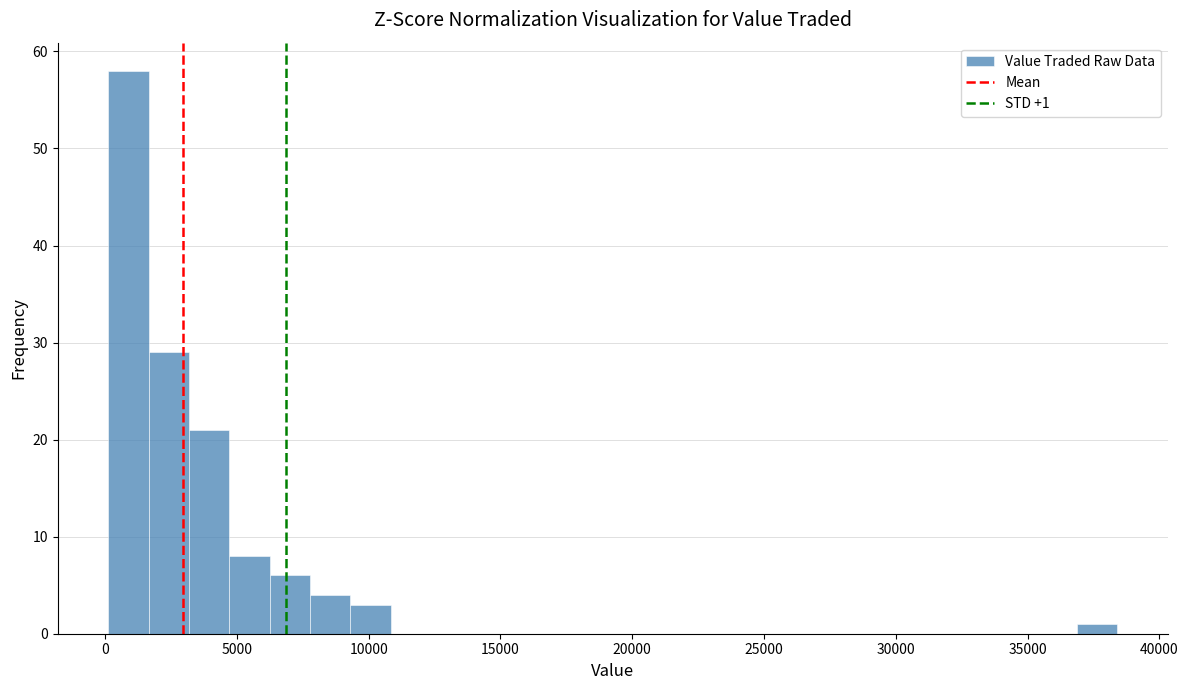

Read against the x-axis, roughly where is the centre of the tallest bar?

1000